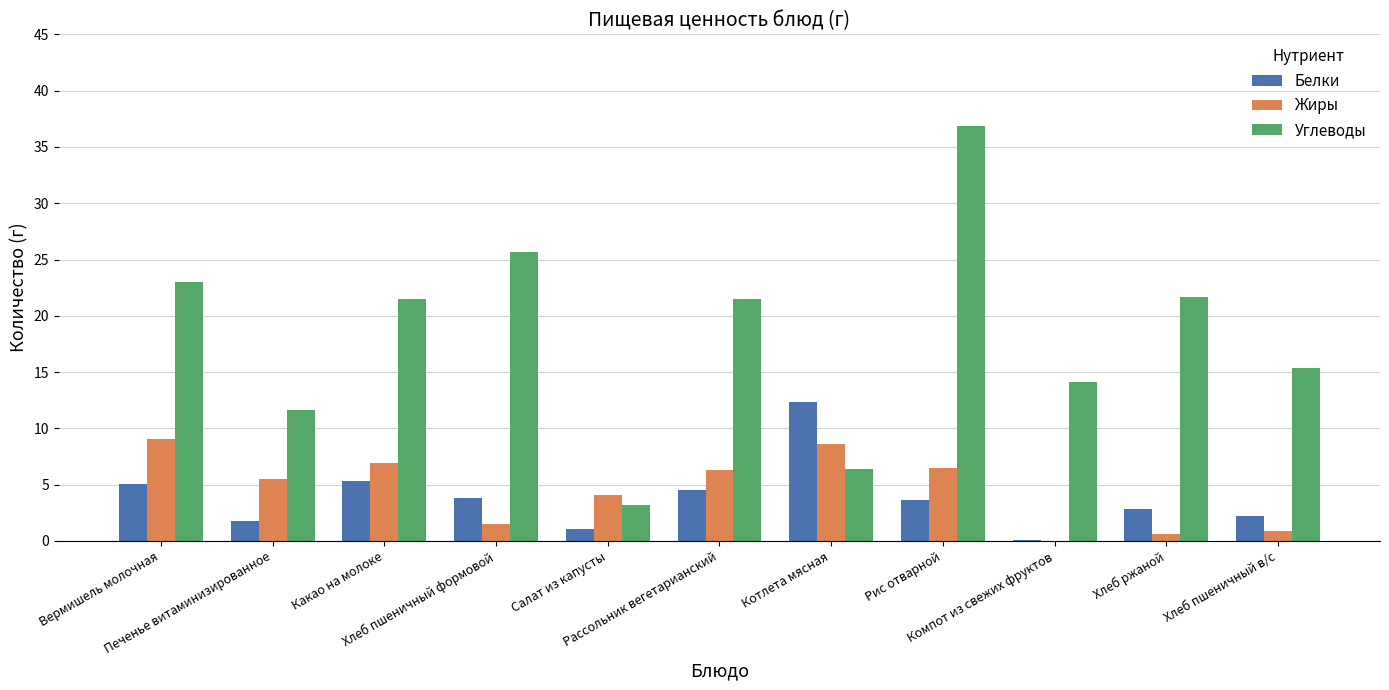

What is the sum of all Белки values?

42.6